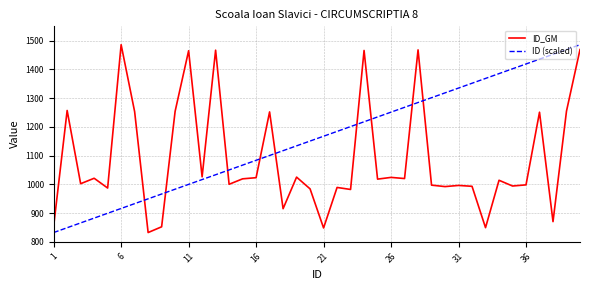

What is the difference between the second highest and minimum values in the ID_GM series?

637.0